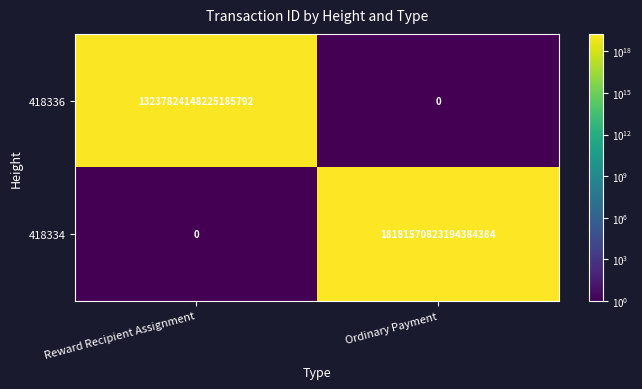

The value of 418334 at Reward Recipient Assignment is 0. True or false?

True